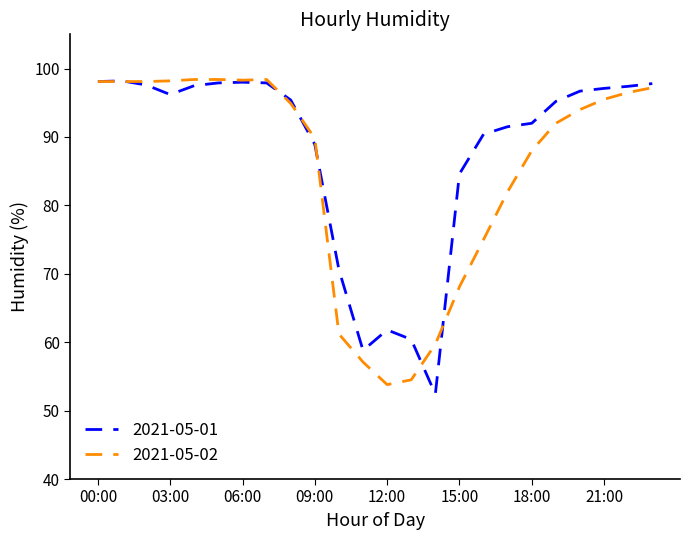

What is the minimum value shown in the chart?

52.4